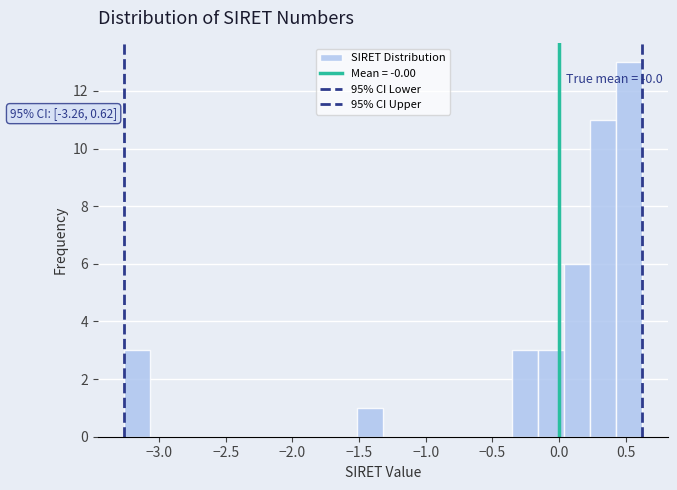

Around what value on the x-axis is the tallest bar? Give the approximate position of its centre, as read against the axis.

0.50